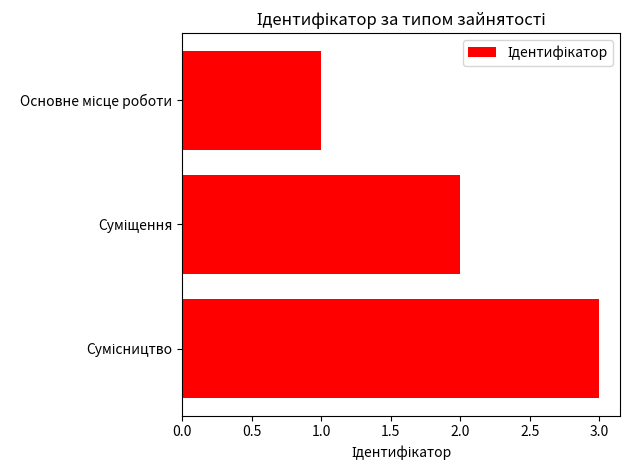

How many distinct data groups are displayed?

1